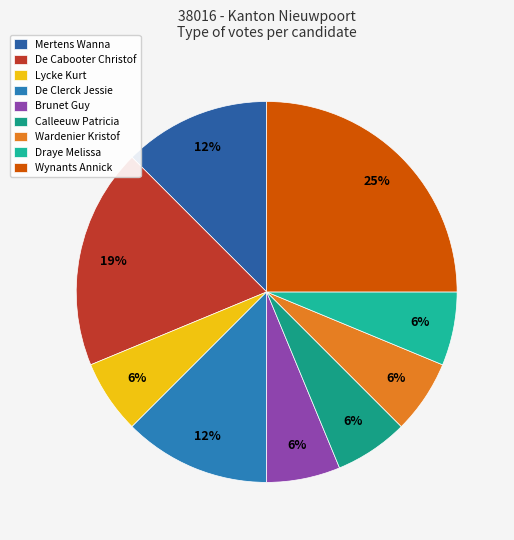

Rank the categories by value from lowest to highest.

Lycke Kurt, Brunet Guy, Calleeuw Patricia / Wardenier Kristof / Draye Melissa, Mertens Wanna, De Clerck Jessie, De Cabooter Christof, Wynants Annick